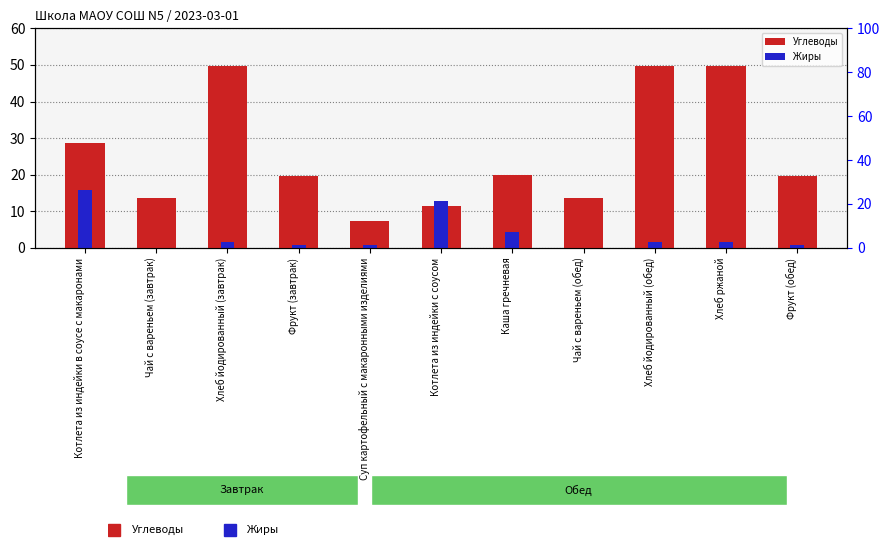

Which series has the largest total across all categories?

Углеводы